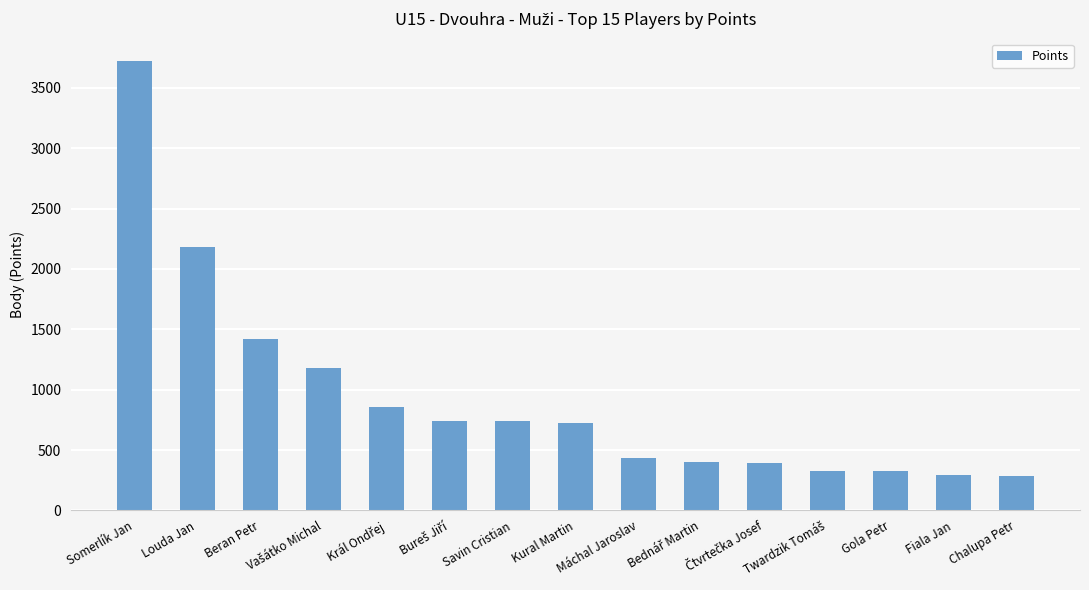

Count the number of data series in this chart.

1